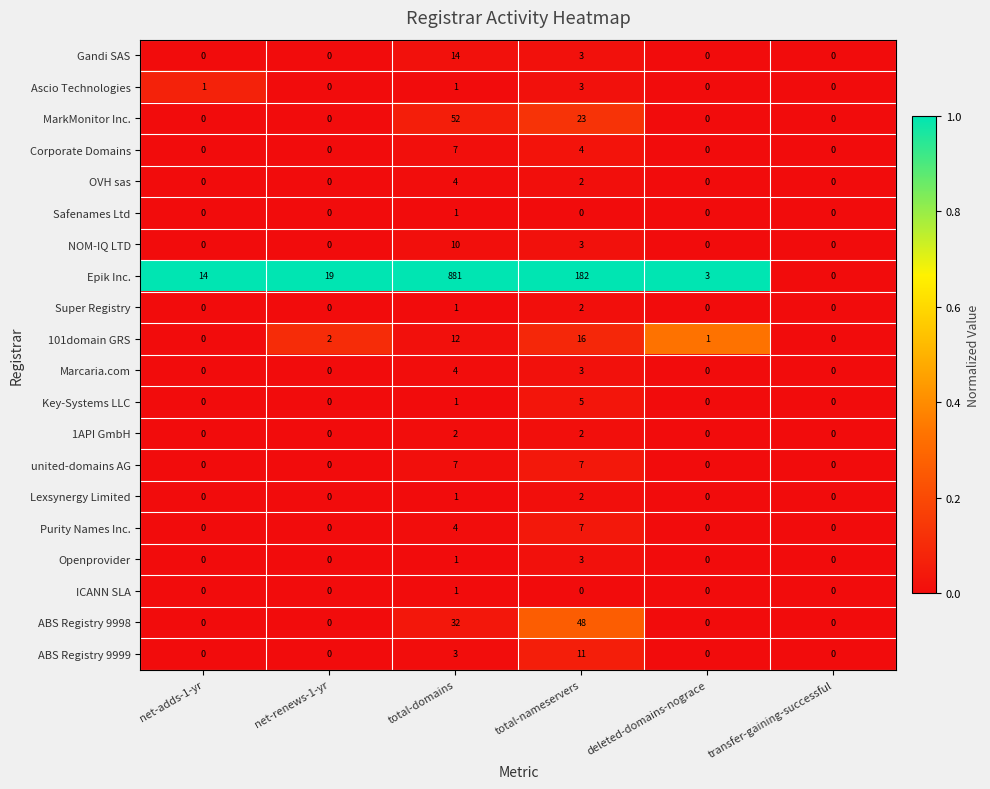

Which series has the largest total across all categories?

Epik Inc.